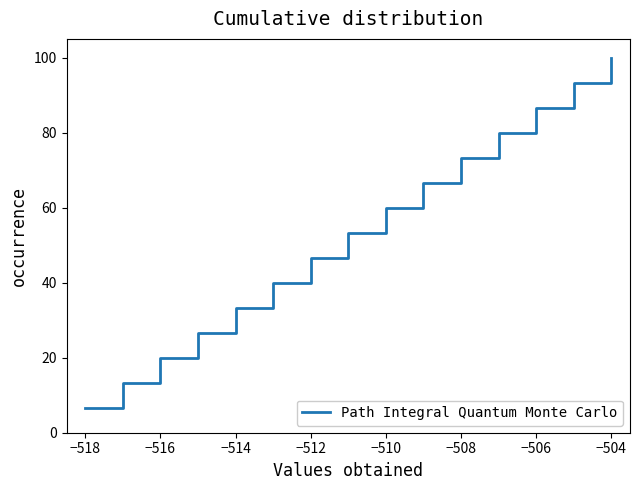

Count the number of values greater than 53.

8